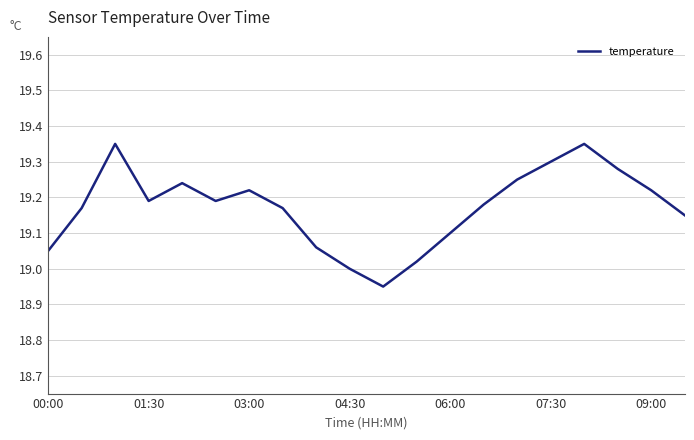

What is the difference between the maximum and minimum values?

0.4